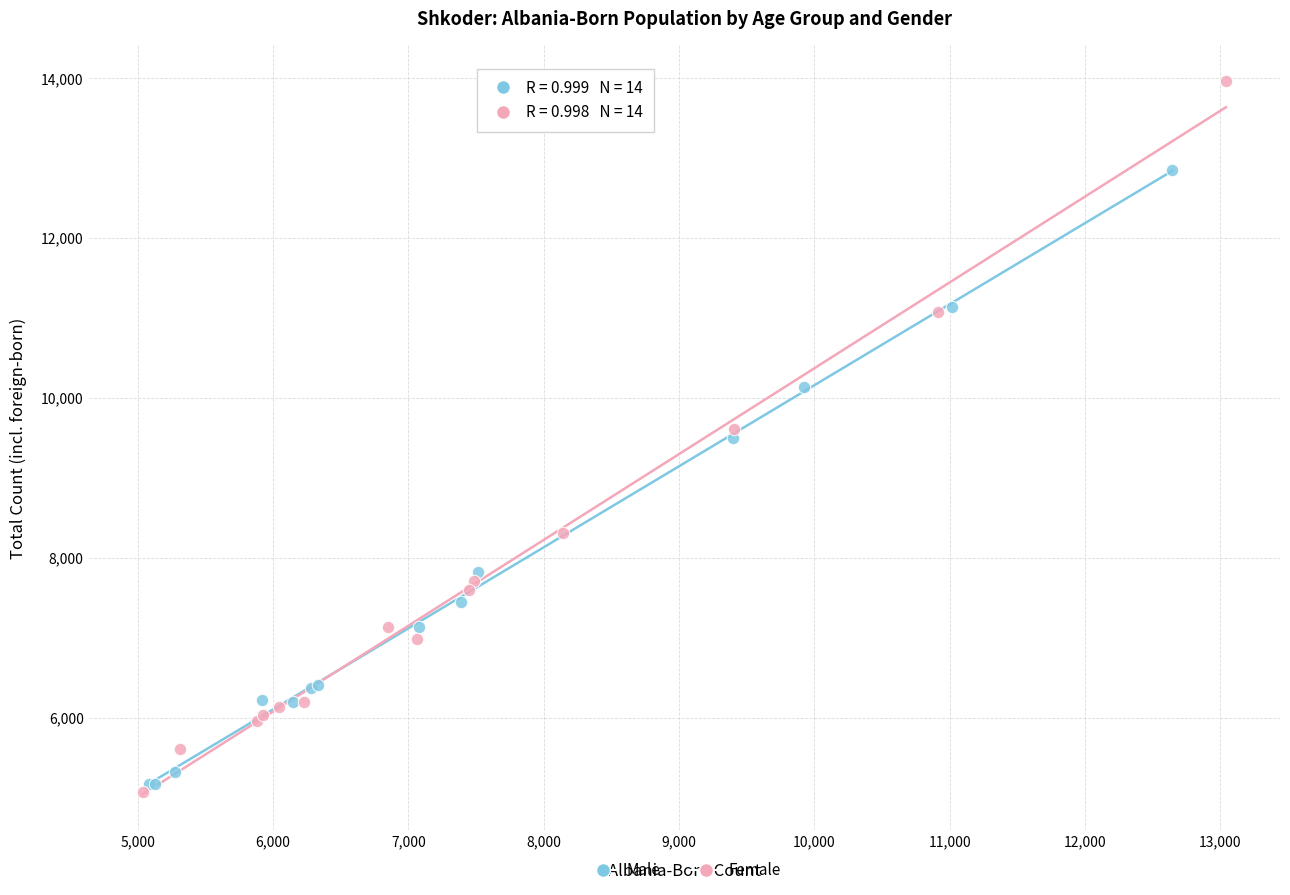

What are all the series names shown in the legend?

Male, Female